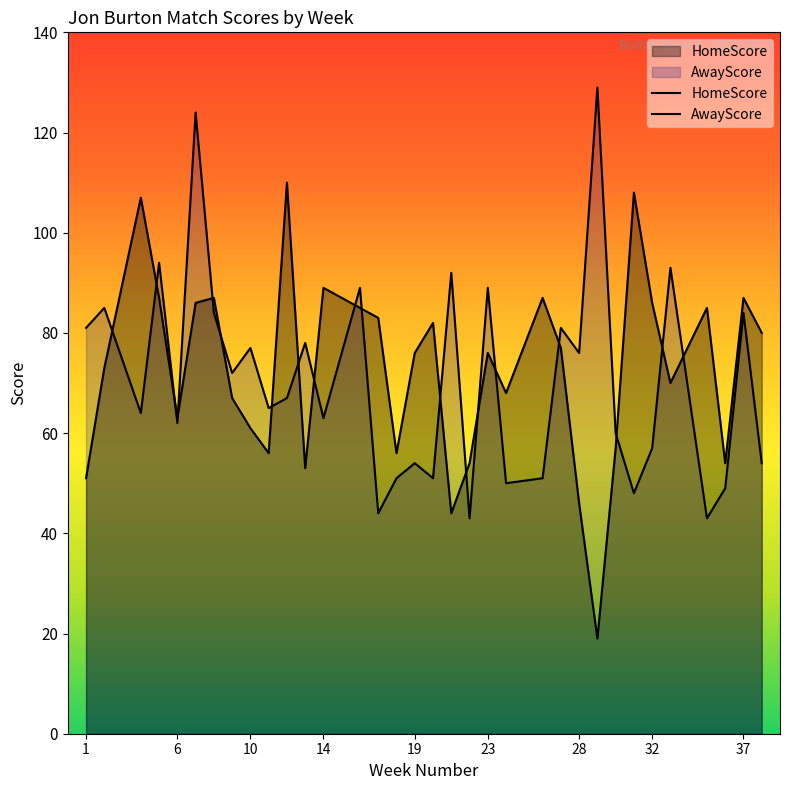

Reading left to right, list all the values displayed in this chart.

HomeScore: 51	73	107	87	63	86	87	67	61	56	110	53	89	85	83	56	76	82	44	54	76	68	87	77	46	19	57	108	86	70	85	54	87	80
AwayScore: 81	85	64	94	62	124	84	72	77	65	67	78	63	89	44	51	54	51	92	43	89	50	51	81	76	129	60	48	57	93	43	49	84	54